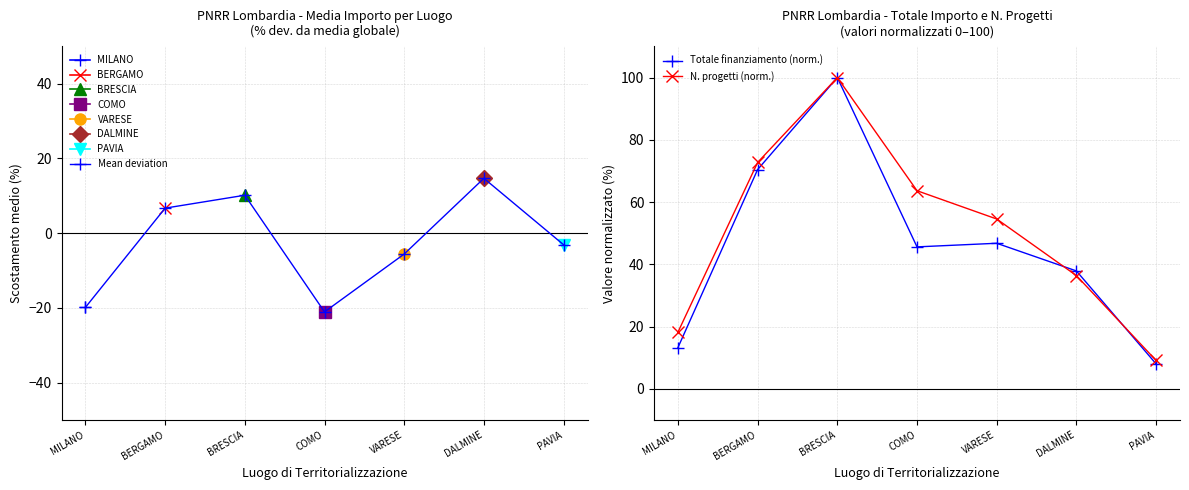

The Totale finanziamento (norm.) series shows 8.0 at PAVIA. True or false?

True